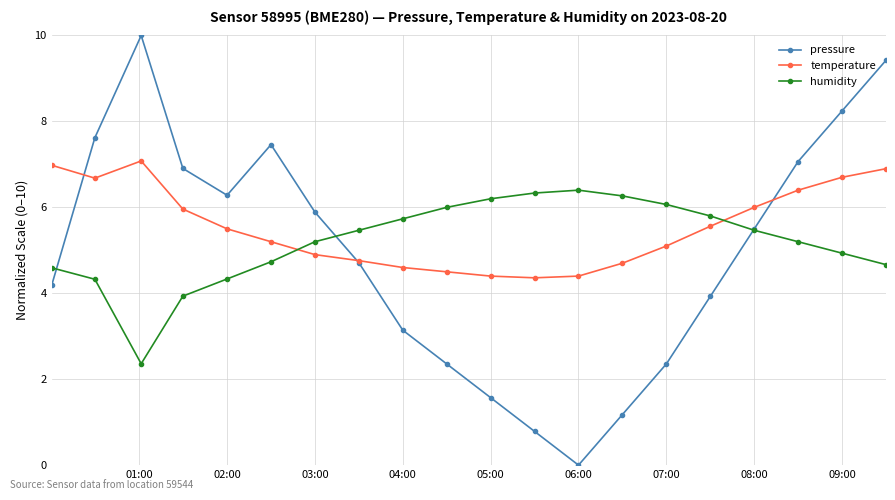

What is the difference between the second highest and minimum values in the temperature series?

2.6